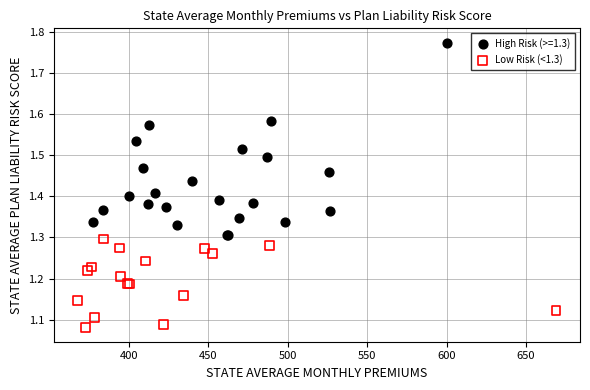

Which series has the largest Y range (max minus min)?

High Risk (>=1.3)